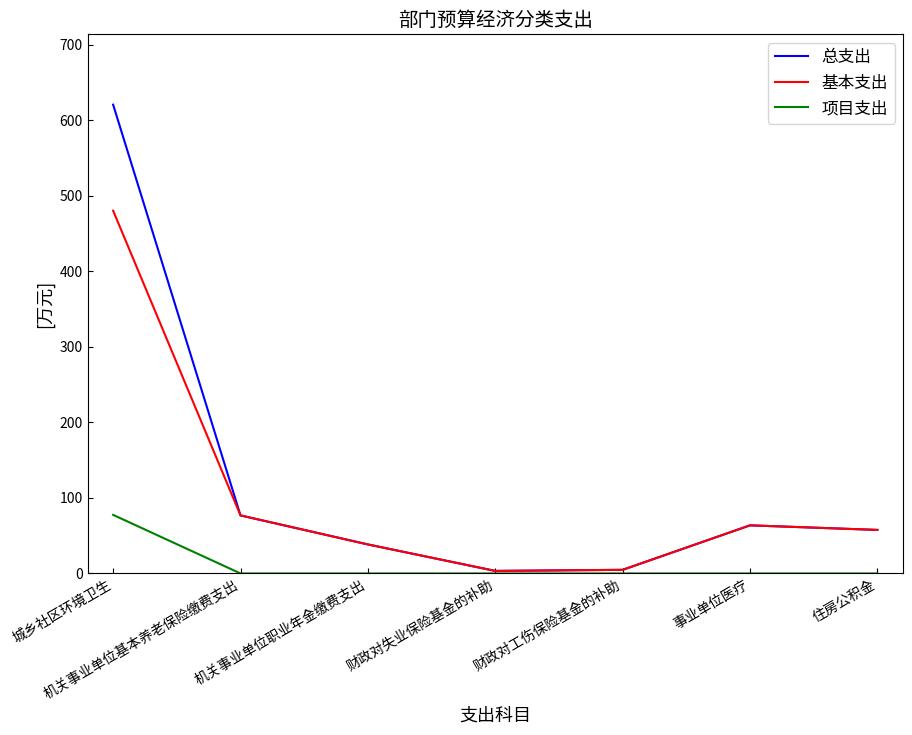

How many distinct data groups are displayed?

3